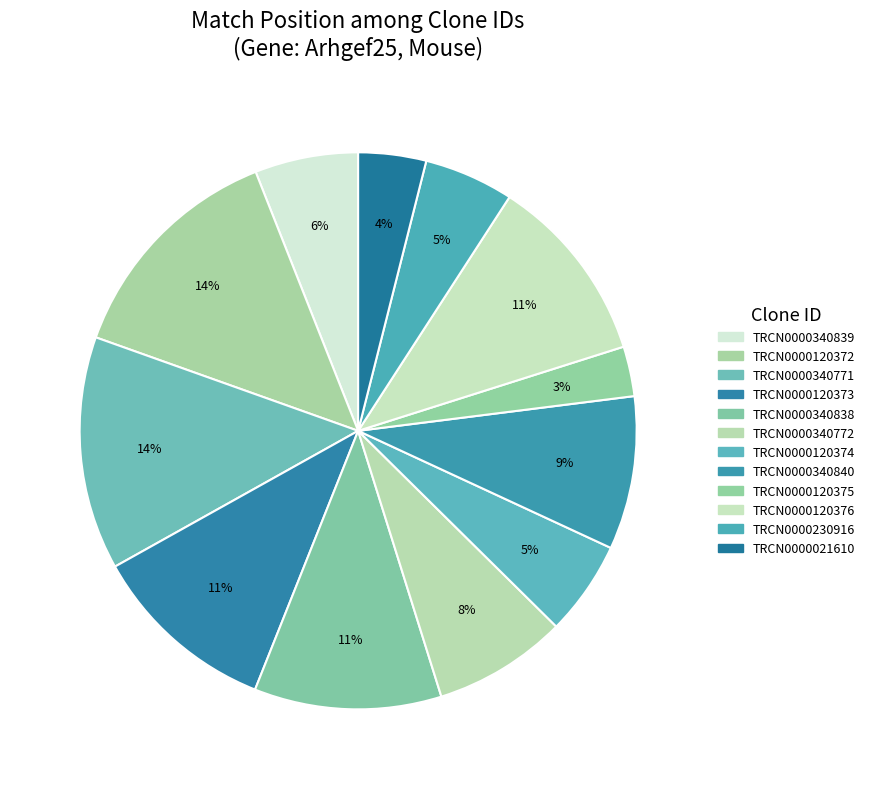

What percentage is the TRCN0000120376 slice, to the nearest percent?

11%